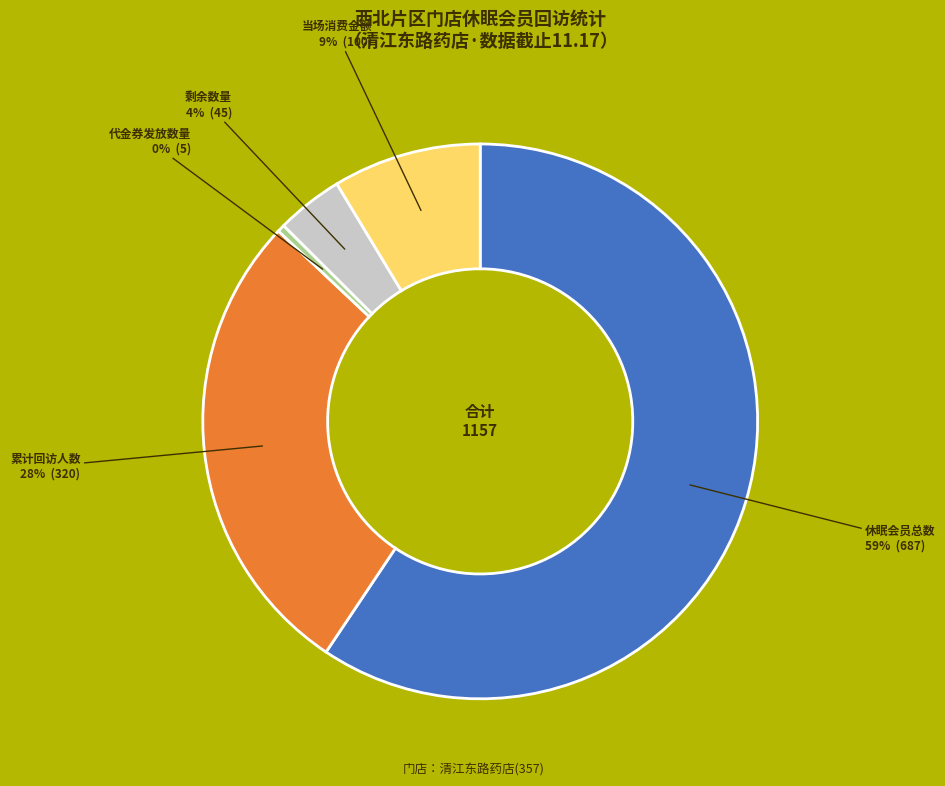

To the nearest percent, what is the difference between the largest and smallest slice percentages?

59%